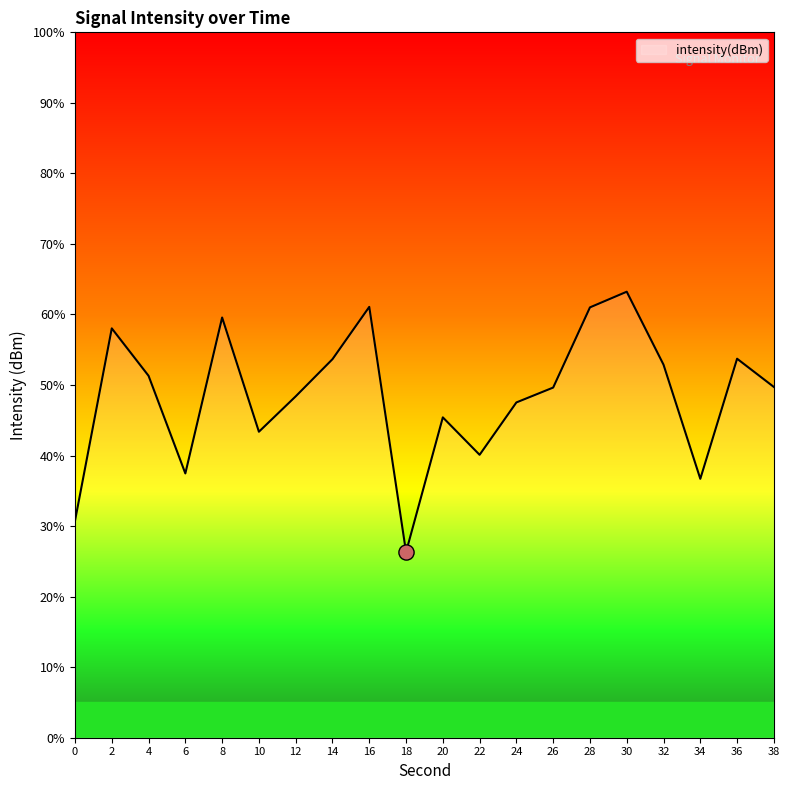

What is the ratio of the value at 10 to the value at 30?

0.7